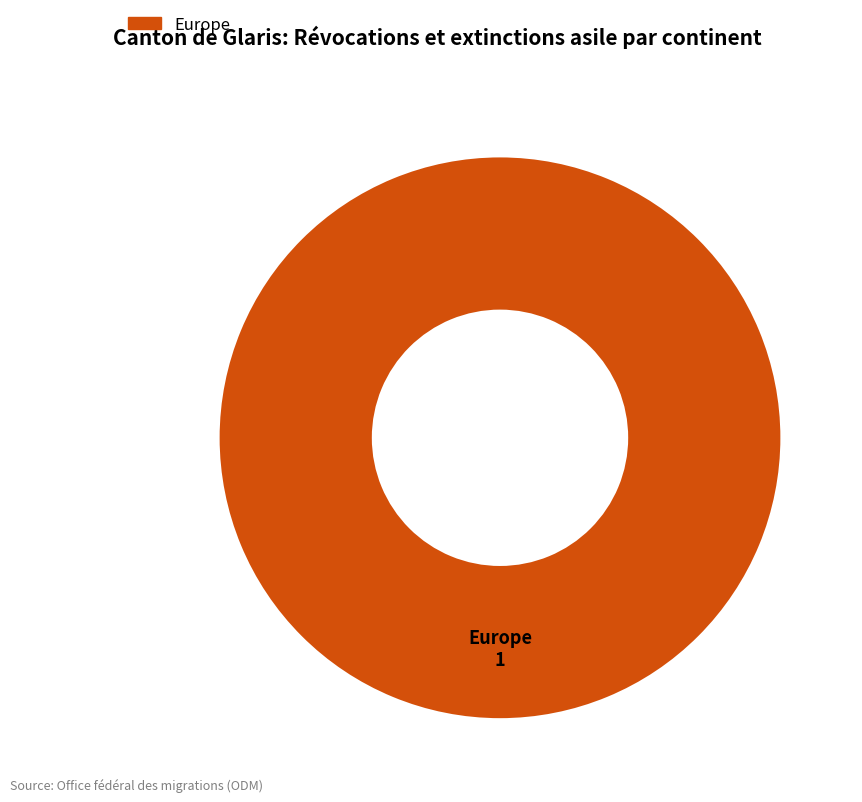

Is there a majority slice in this chart?

Yes